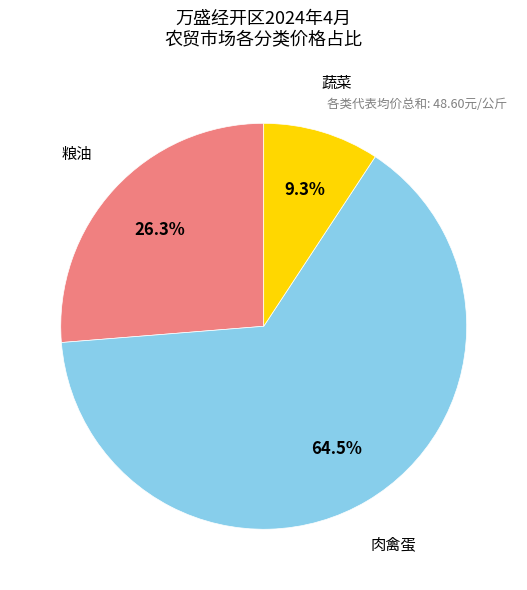

Rank the categories by value from highest to lowest.

肉禽蛋, 粮油, 蔬菜